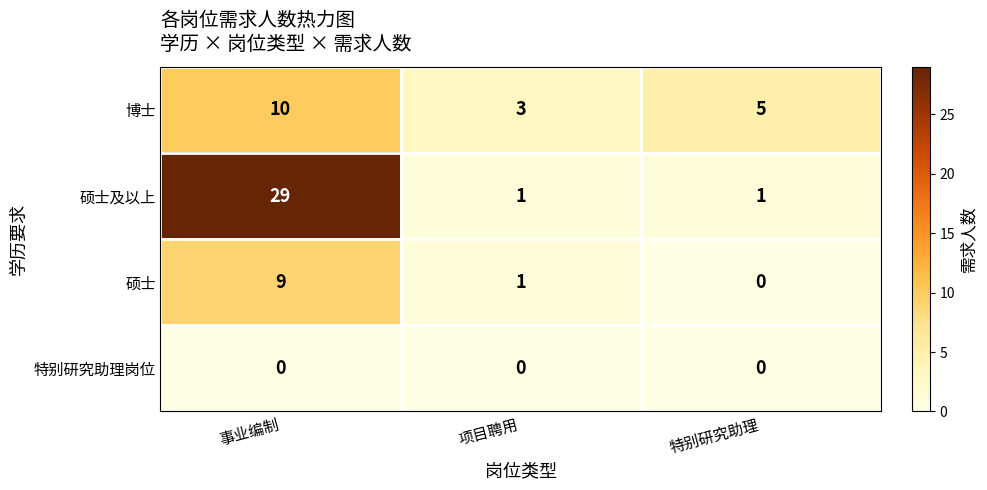

What is the difference between the 硕士及以上 values at 项目聘用 and 事业编制?

28